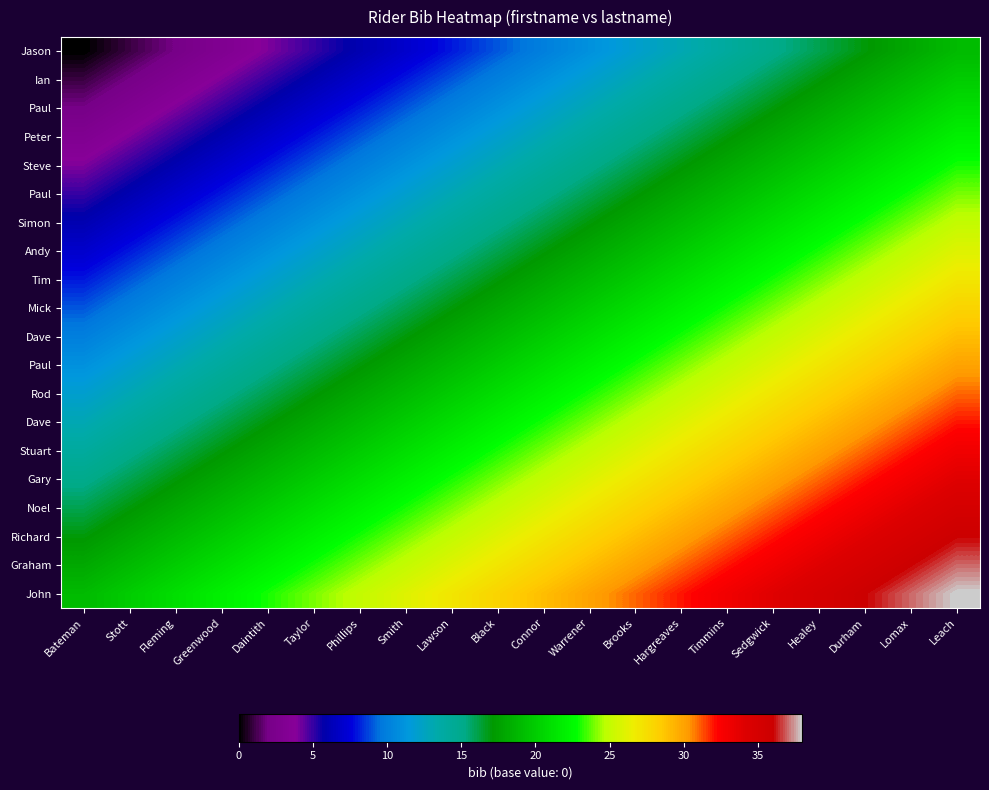

Between Fleming and Hargreaves, which is larger?

Hargreaves